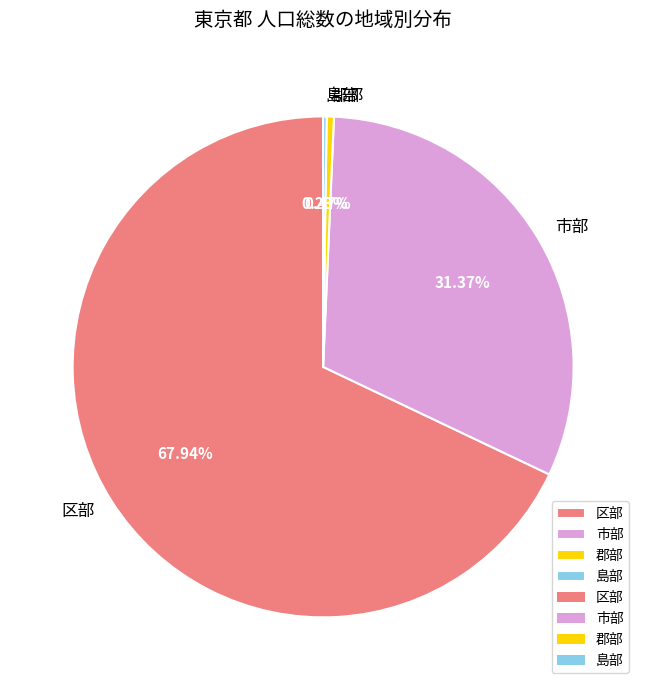

Combined, do 区部 and 郡部 account for over 50%?

Yes